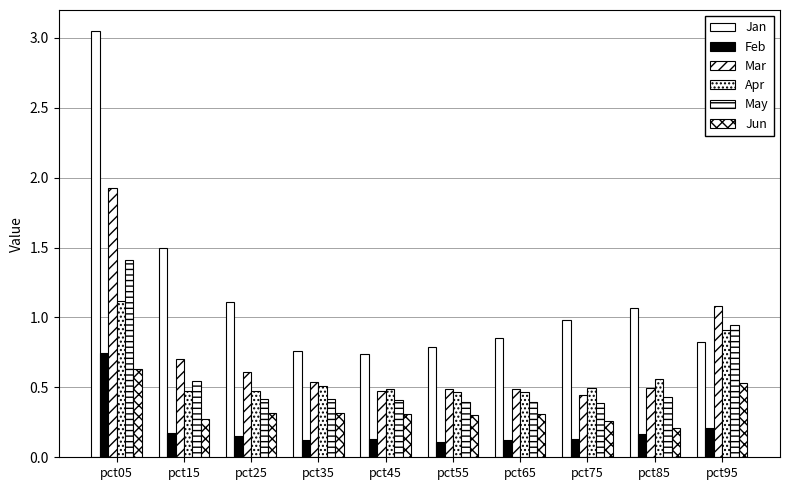

Count the number of categories in the chart.

10